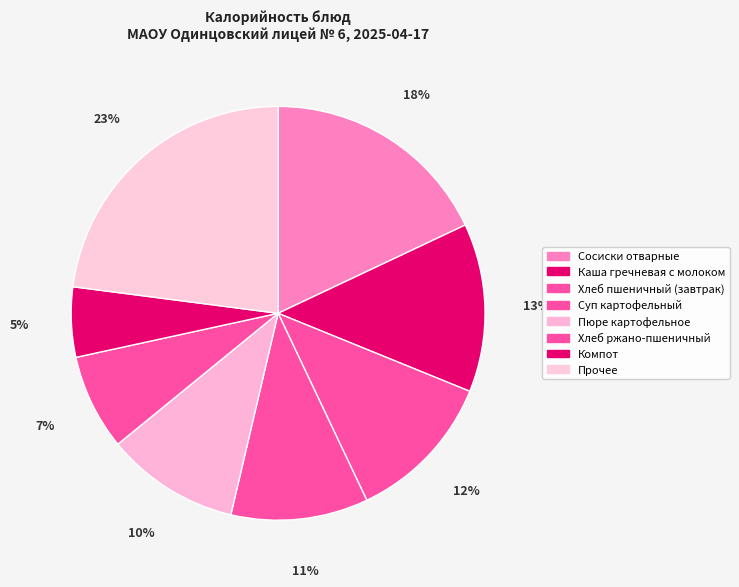

Count the number of slices in the pie.

8